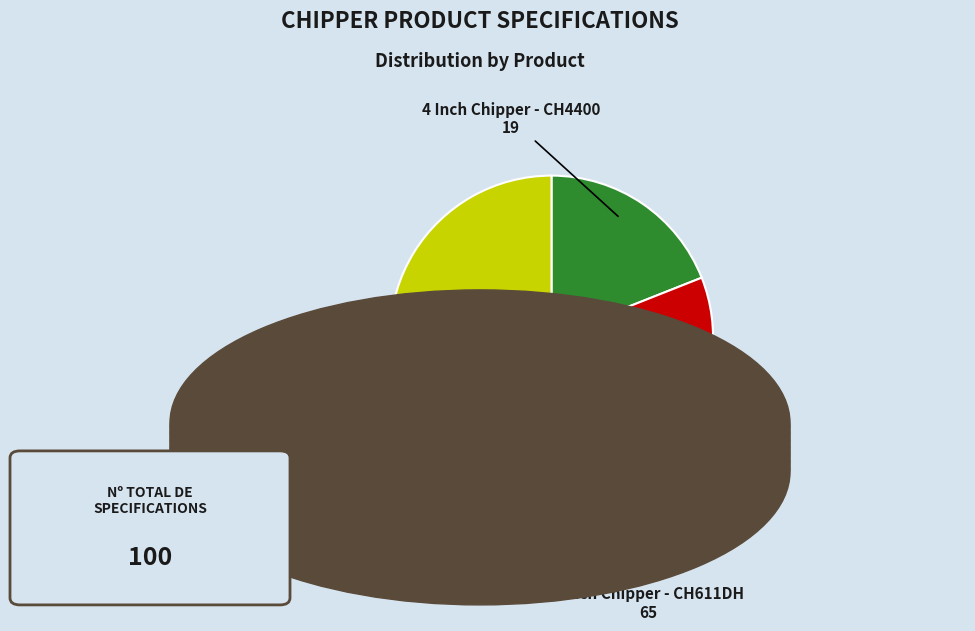

Which category has the biggest portion of the pie?

6 Inch Chipper - CH611DH